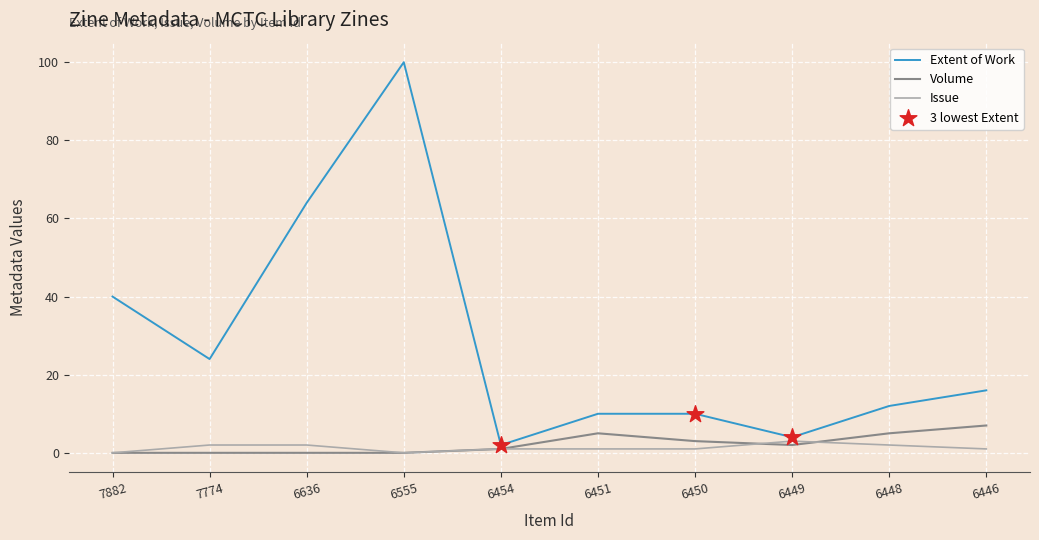

Which series has the largest total across all categories?

Extent of Work